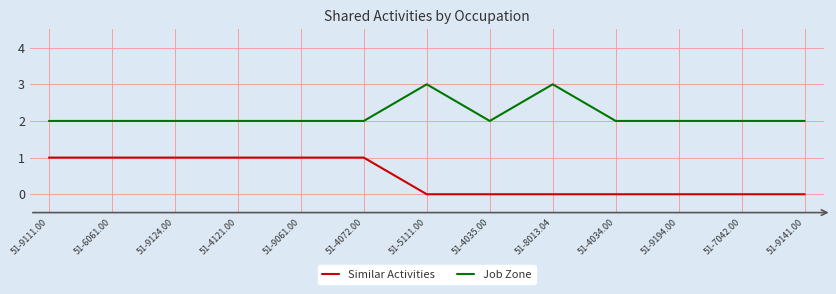

True or false: Job Zone has a value of 2 at 51-4121.00.

True